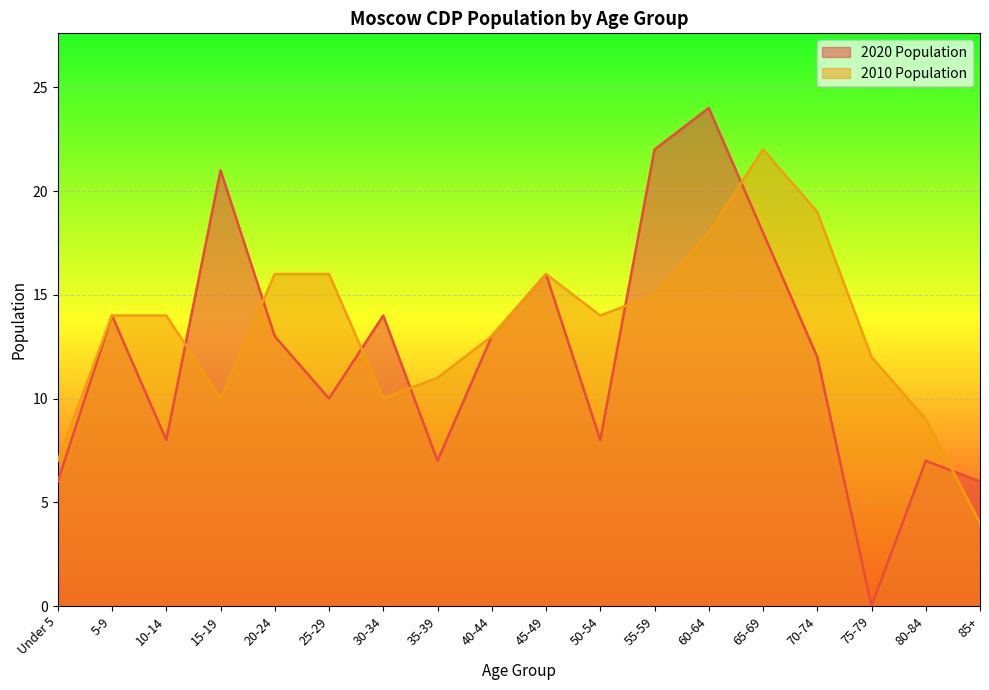

Between which two adjacent categories do 2010 Population and 2020 Population first intersect?

10-14 and 15-19